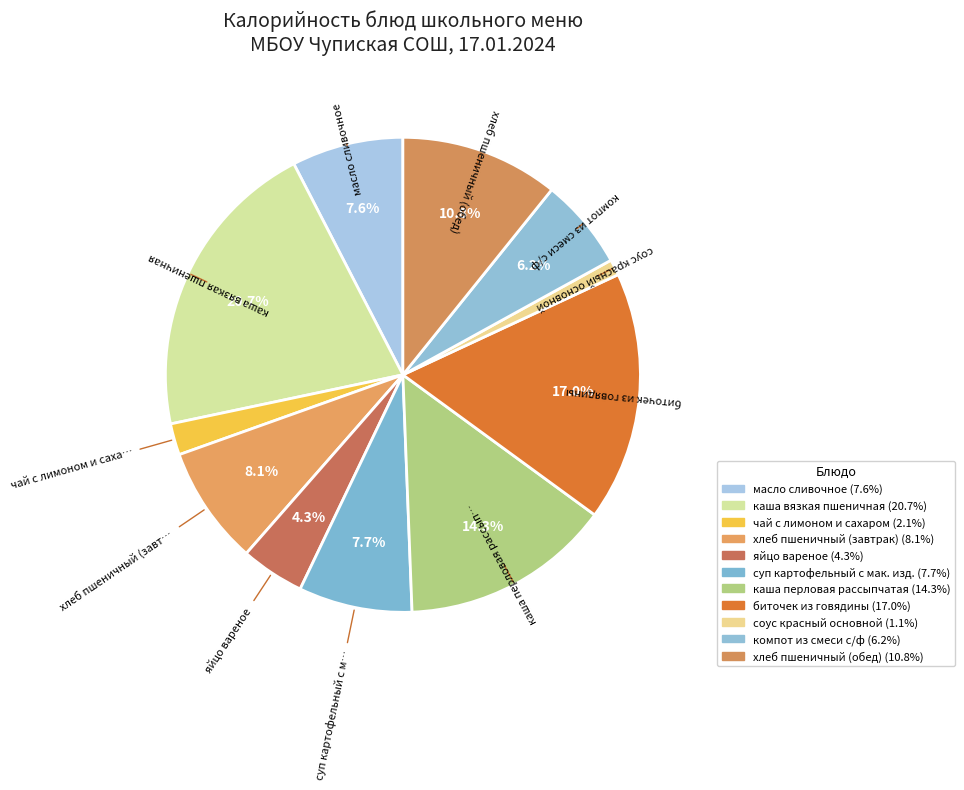

Combined, what portion of the pie is суп картофельный с мак. изд. and компот из смеси с/ф?

13.9%